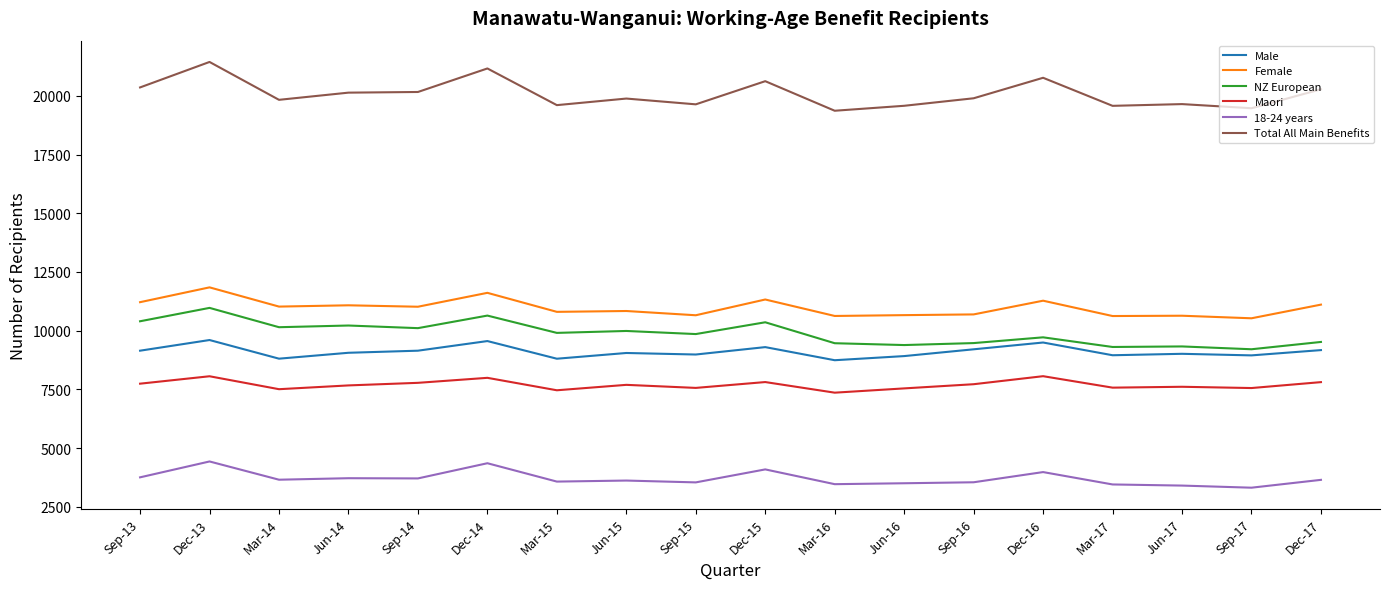

True or false: Female and Maori intersect in this chart.

False